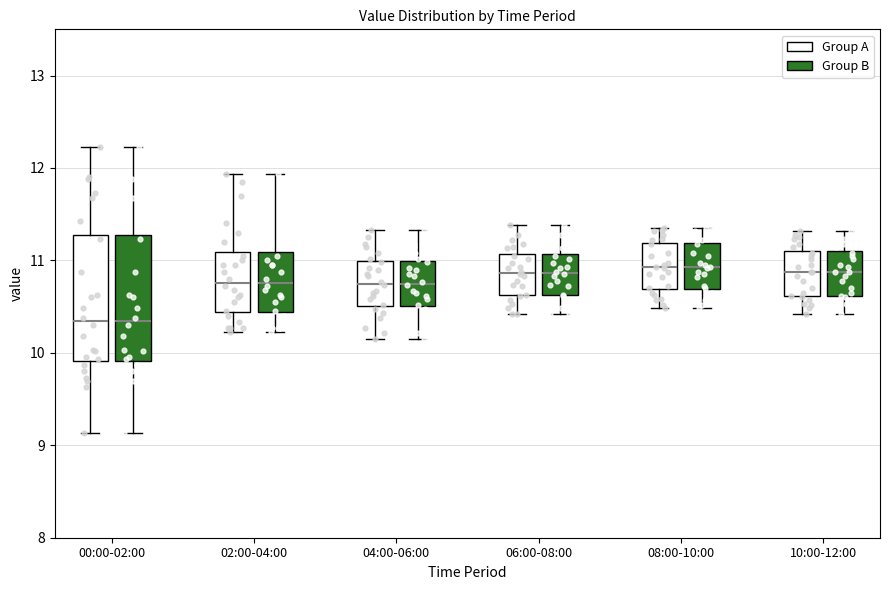

Reading left to right, transcribe this box plot: for each box, give where its median line is, the range the box spans, and where its two whiskers end, as read against the y-axis. The values are not printed on the chart, so give them approximately, as read against the axis.

00:00-02:00 (Group A): median 10.3, box 9.9 to 11.3, whiskers 9.1 to 12.2
00:00-02:00 (Group B): median 10.3, box 9.9 to 11.3, whiskers 9.1 to 12.2
02:00-04:00 (Group A): median 10.8, box 10.4 to 11.1, whiskers 10.2 to 11.9
02:00-04:00 (Group B): median 10.8, box 10.4 to 11.1, whiskers 10.2 to 11.9
04:00-06:00 (Group A): median 10.8, box 10.5 to 11.0, whiskers 10.2 to 11.3
04:00-06:00 (Group B): median 10.8, box 10.5 to 11.0, whiskers 10.2 to 11.3
06:00-08:00 (Group A): median 10.9, box 10.6 to 11.1, whiskers 10.4 to 11.4
06:00-08:00 (Group B): median 10.9, box 10.6 to 11.1, whiskers 10.4 to 11.4
08:00-10:00 (Group A): median 10.9, box 10.7 to 11.2, whiskers 10.5 to 11.4
08:00-10:00 (Group B): median 10.9, box 10.7 to 11.2, whiskers 10.5 to 11.4
10:00-12:00 (Group A): median 10.9, box 10.6 to 11.1, whiskers 10.4 to 11.3
10:00-12:00 (Group B): median 10.9, box 10.6 to 11.1, whiskers 10.4 to 11.3